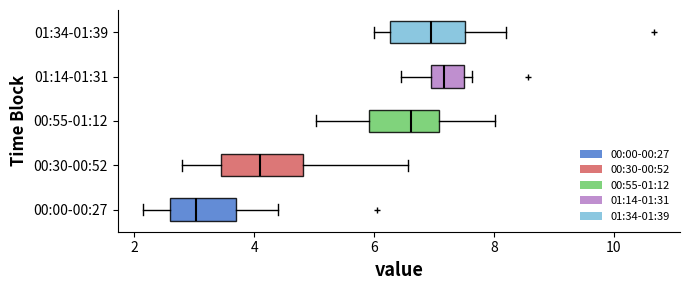

Reading bottom to top, read every box against the x-axis: the position of its median line, the range the box covers, and the ends of its whiskers. The values are not printed on the chart, so give them approximately, as read against the axis.

00:00-00:27: median 3.0, box 2.6 to 3.8, whiskers 2.2 to 4.4
00:30-00:52: median 4.0, box 3.4 to 4.8, whiskers 2.8 to 6.6
00:55-01:12: median 6.6, box 6.0 to 7.0, whiskers 5.0 to 8.0
01:14-01:31: median 7.2, box 7.0 to 7.4, whiskers 6.4 to 7.6
01:34-01:39: median 7.0, box 6.2 to 7.6, whiskers 6.0 to 8.2